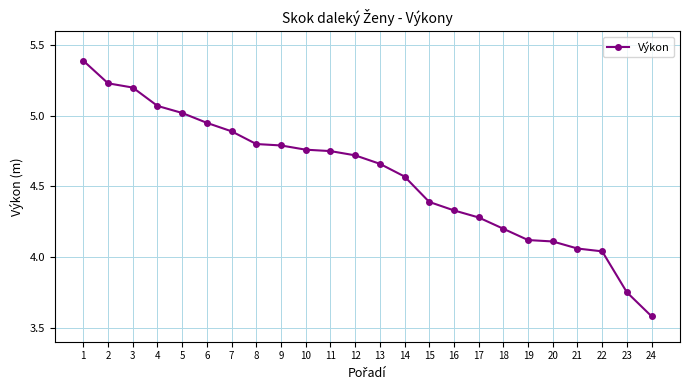

What is the ratio of the value at 11 to the value at 19?

1.2